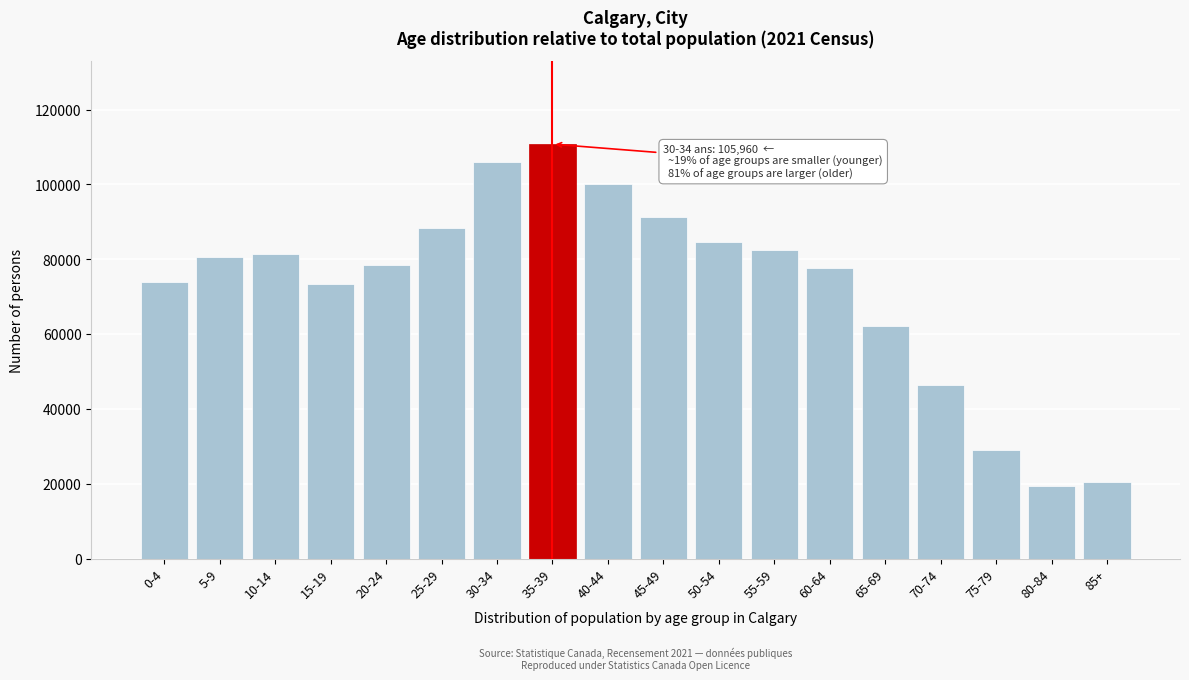

At which label is the value closest to 65085?

65-69